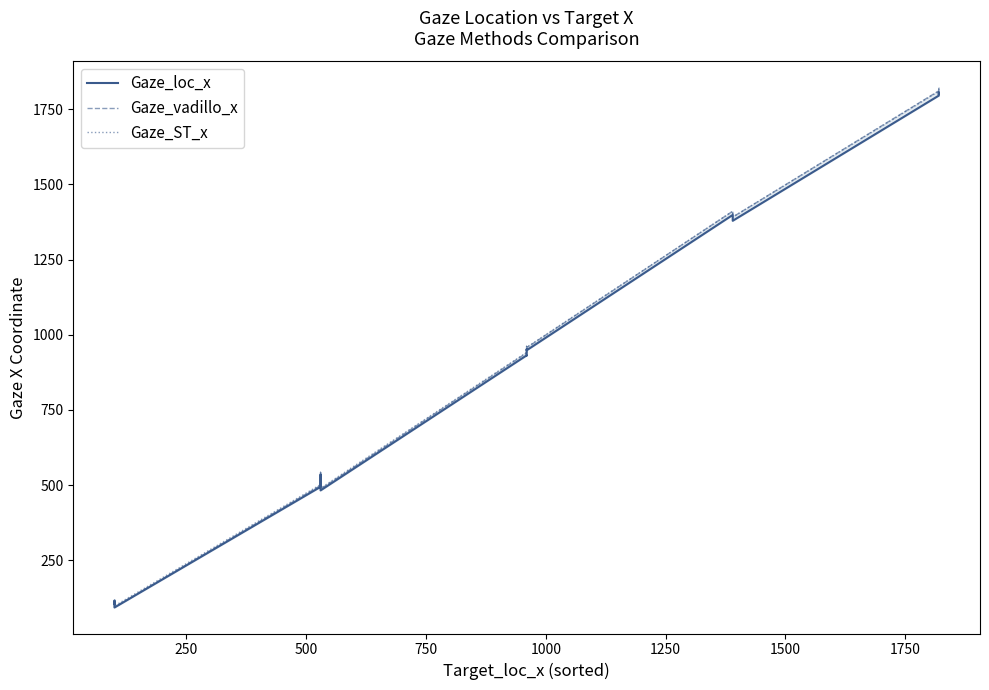

Is this an area chart (filled region under the line)?

No